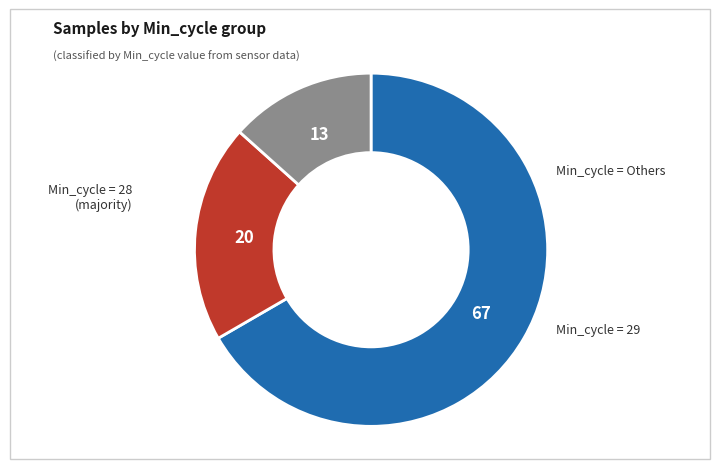

Is there a majority slice in this chart?

Yes